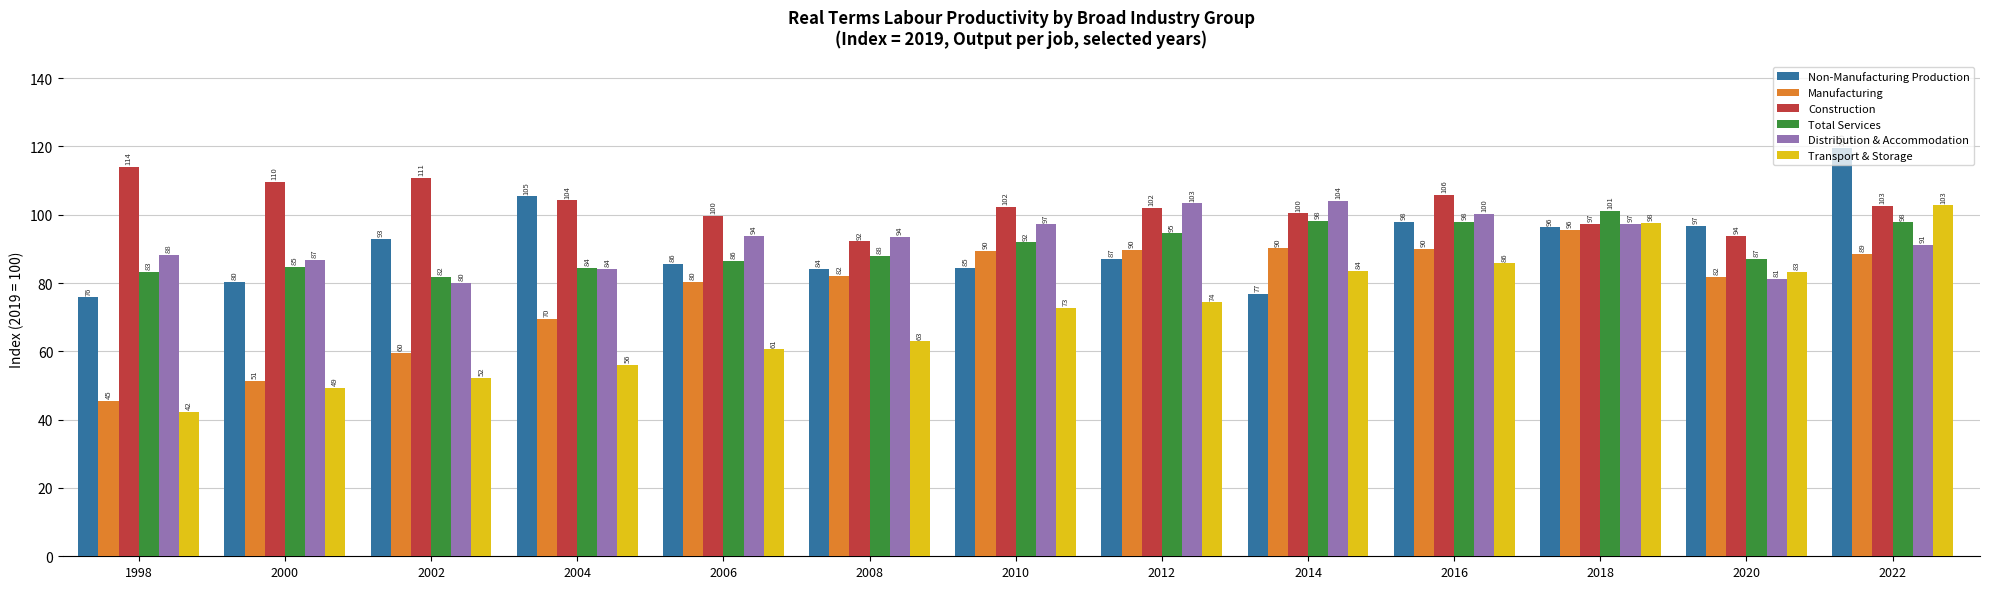

How many bars are there in each group?

6